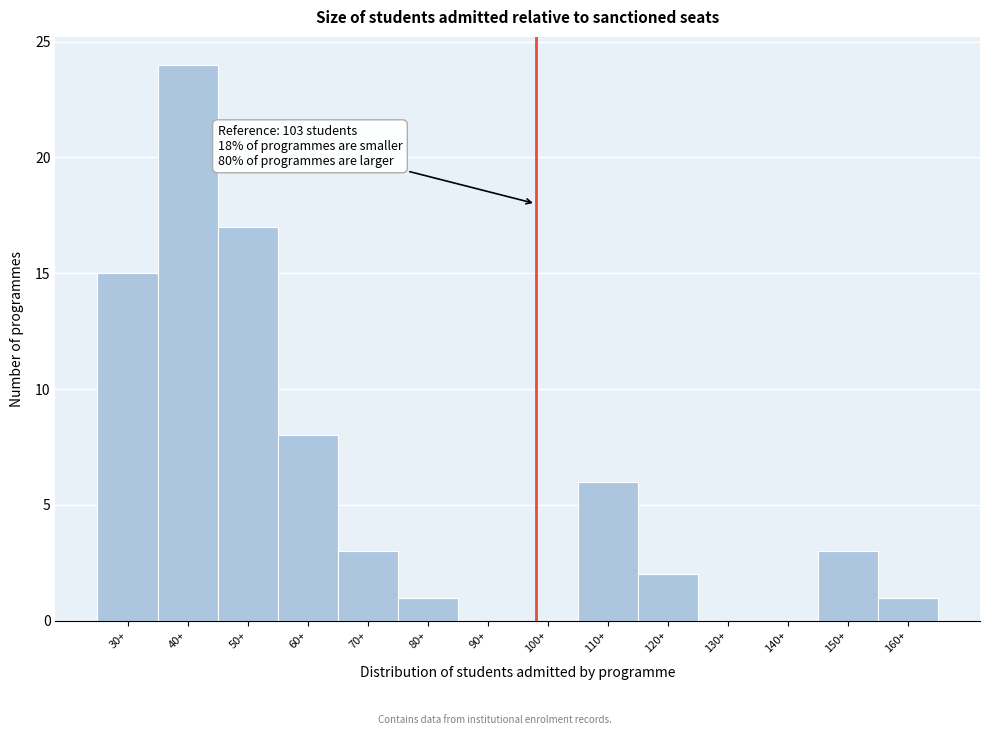

Reading left to right, transcribe all the data shown in this chart.

30+=15	40+=24	50+=17	60+=8	70+=3	80+=1	90+=0	100+=0	110+=6	120+=2	130+=0	140+=0	150+=3	160+=1